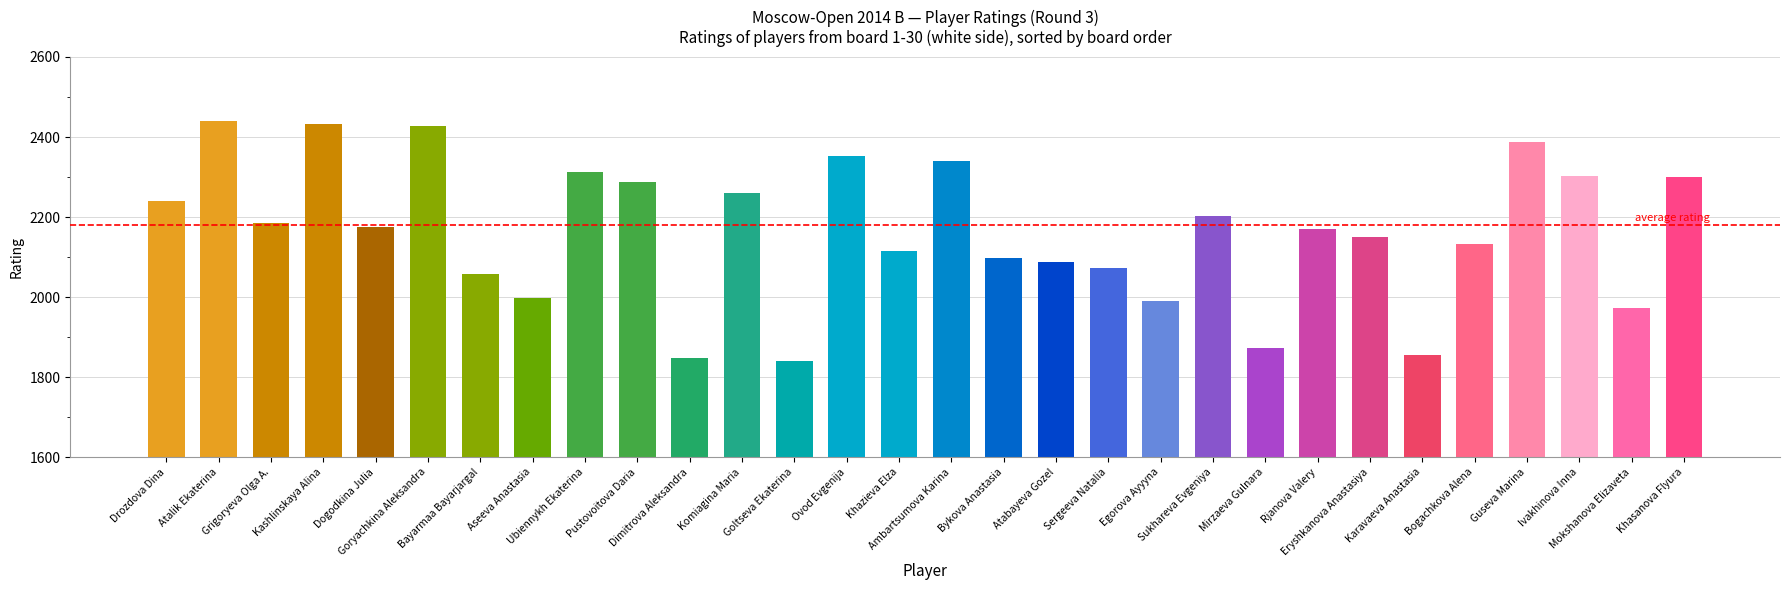

What is the change in value from Atalik Ekaterina to Grigoryeva Olga A.?

-253